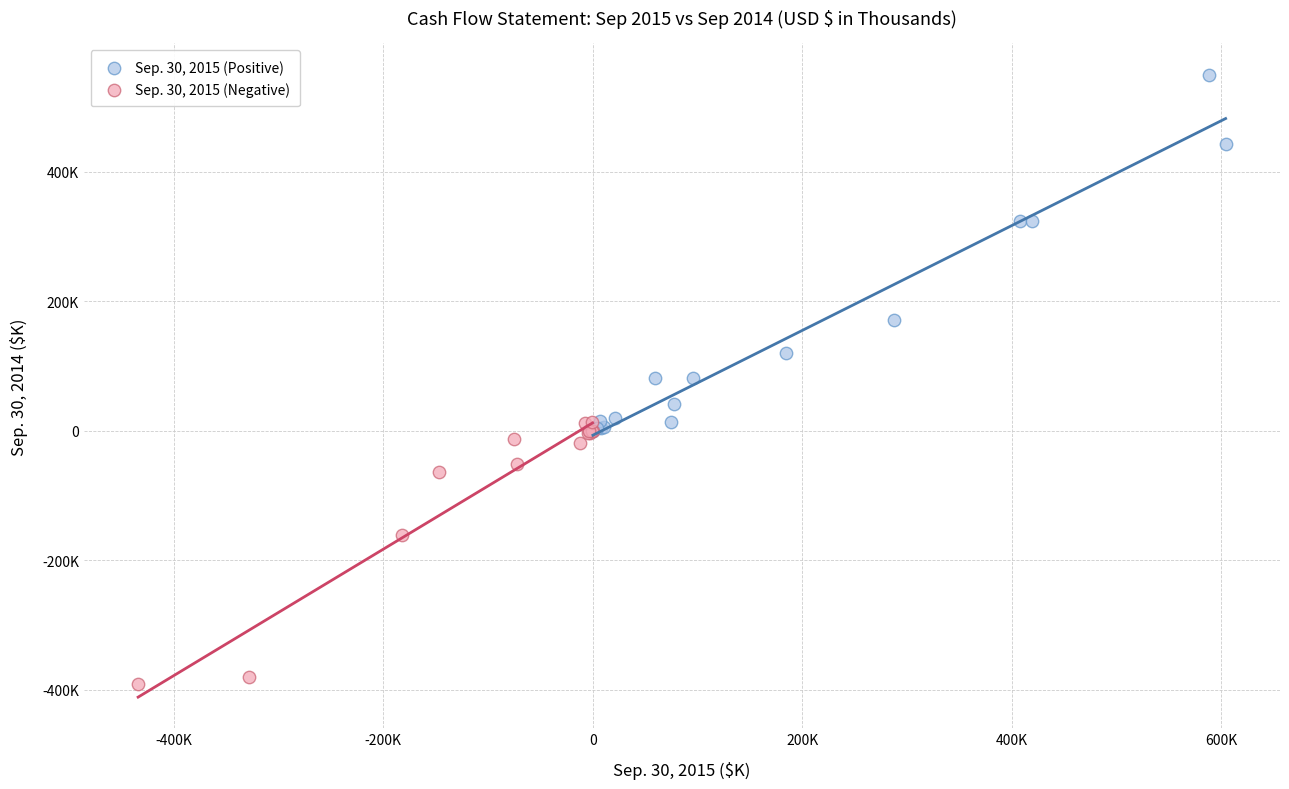

Which series has the widest spread of Y values?

Sep. 30, 2015 (Positive)